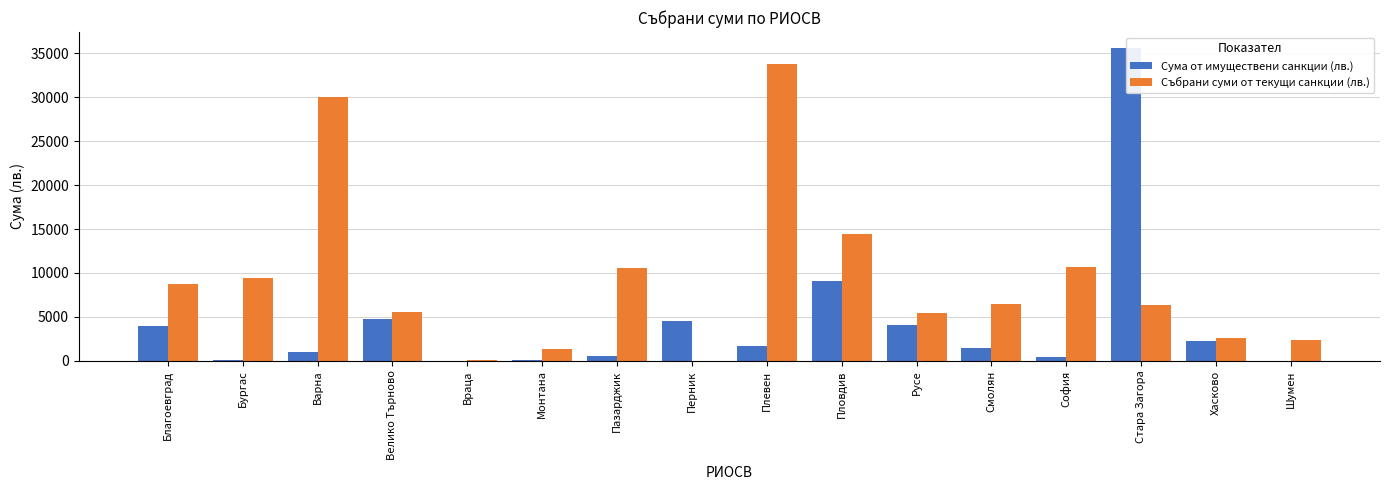

Is the value of Сума от имуществени санкции (лв.) at София greater than the value of Събрани суми от текущи санкции (лв.) at Пазарджик?

No